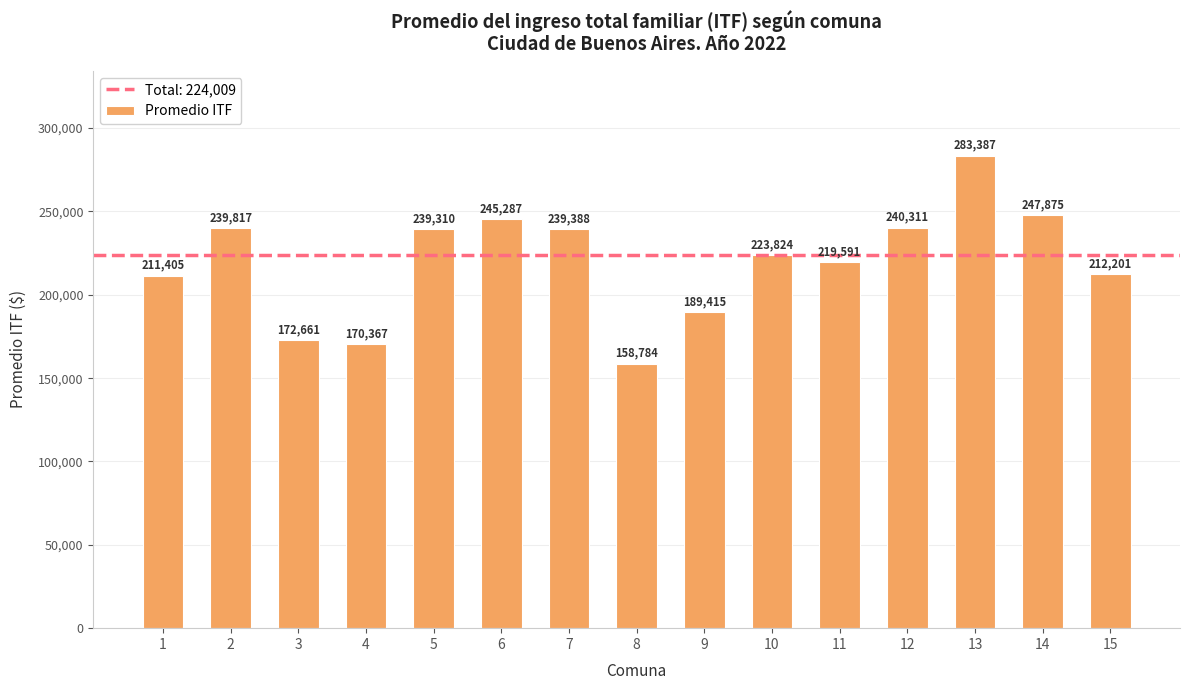

Reading right to left, transcribe all the data shown in this chart.

15=212201	14=247875	13=283387	12=240311	11=219591	10=223824	9=189415	8=158784	7=239388	6=245287	5=239310	4=170367	3=172661	2=239817	1=211405